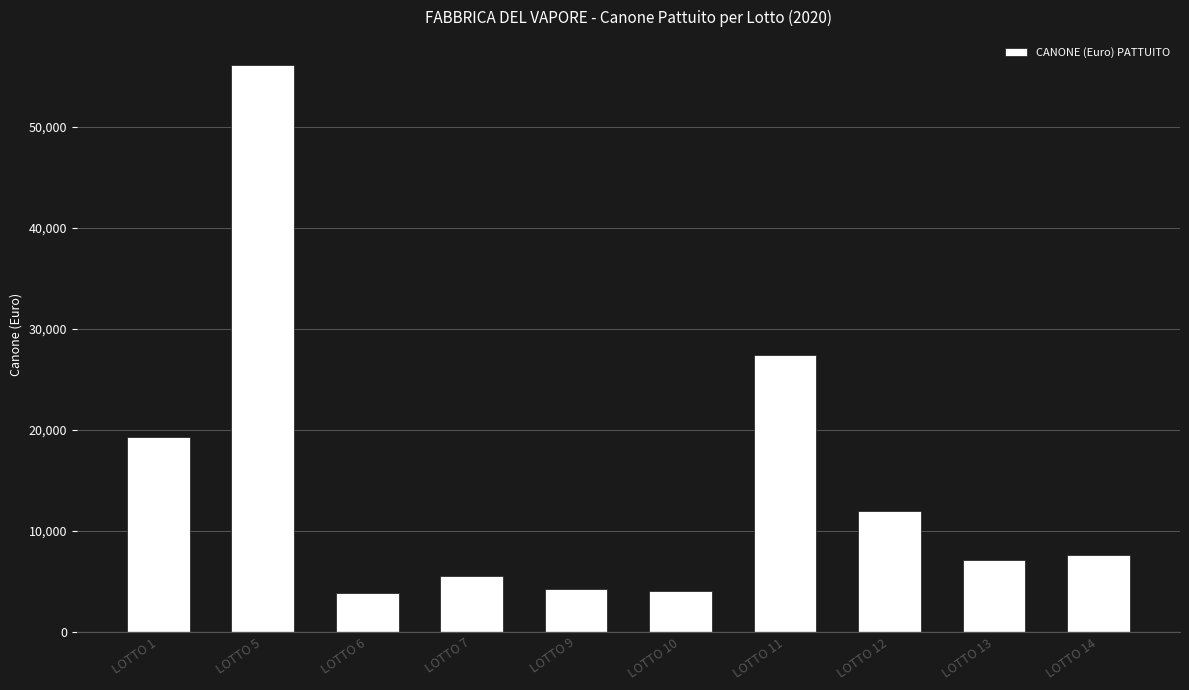

What is the smallest value displayed?

3887.5